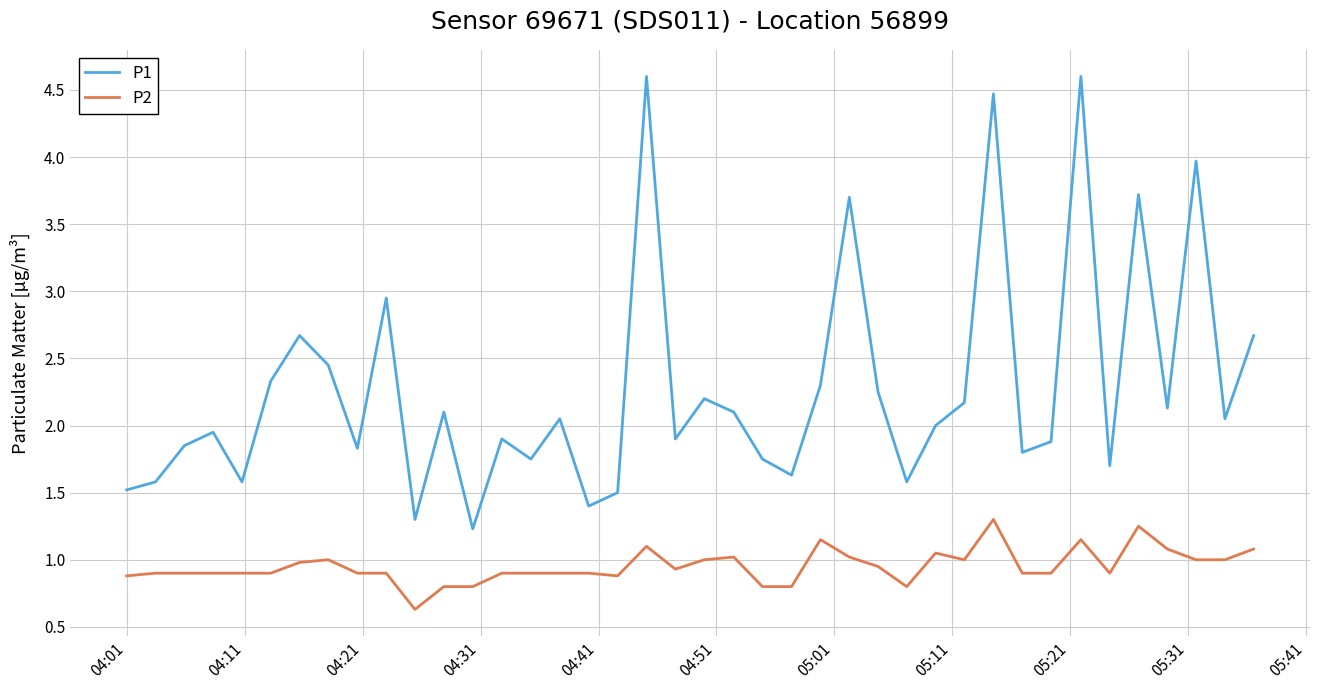

What is the minimum value shown in the chart?

0.6